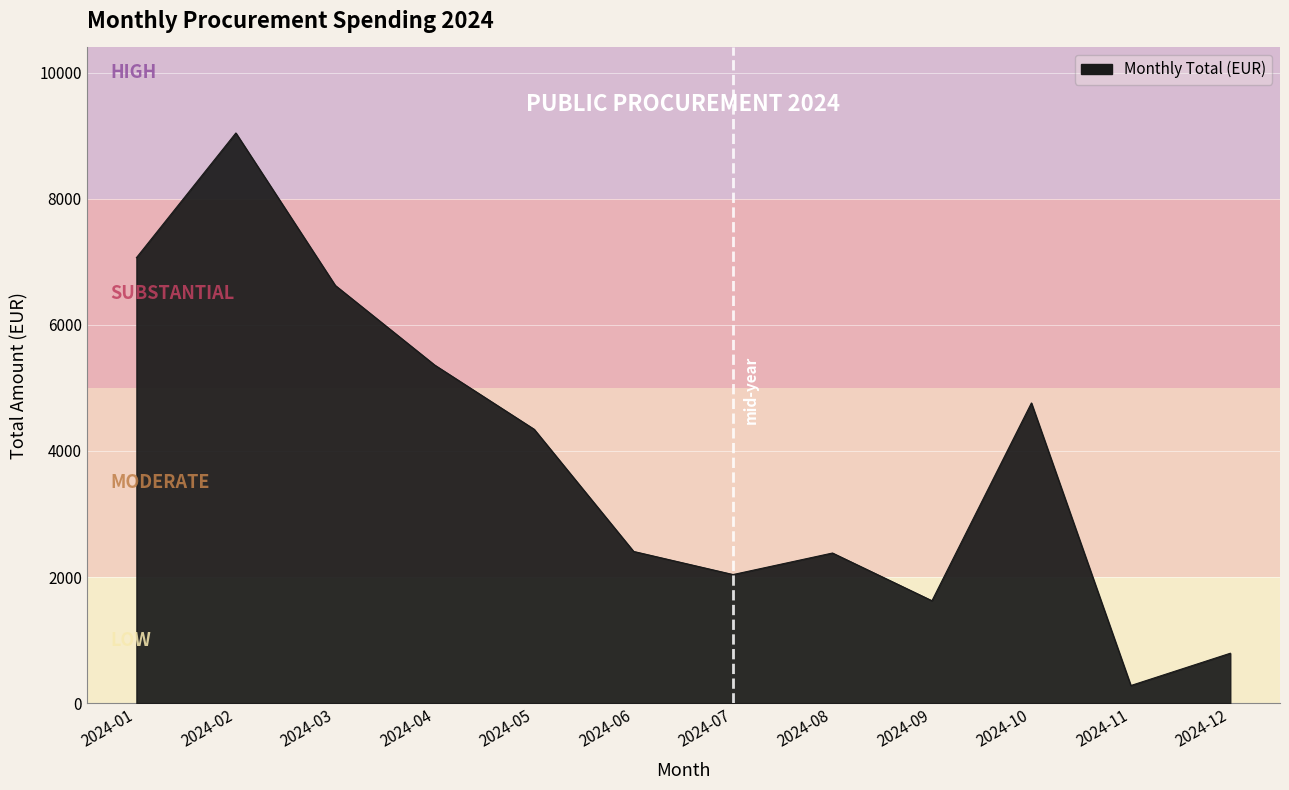

Between 2024-07 and 2024-05, which is larger?

2024-05